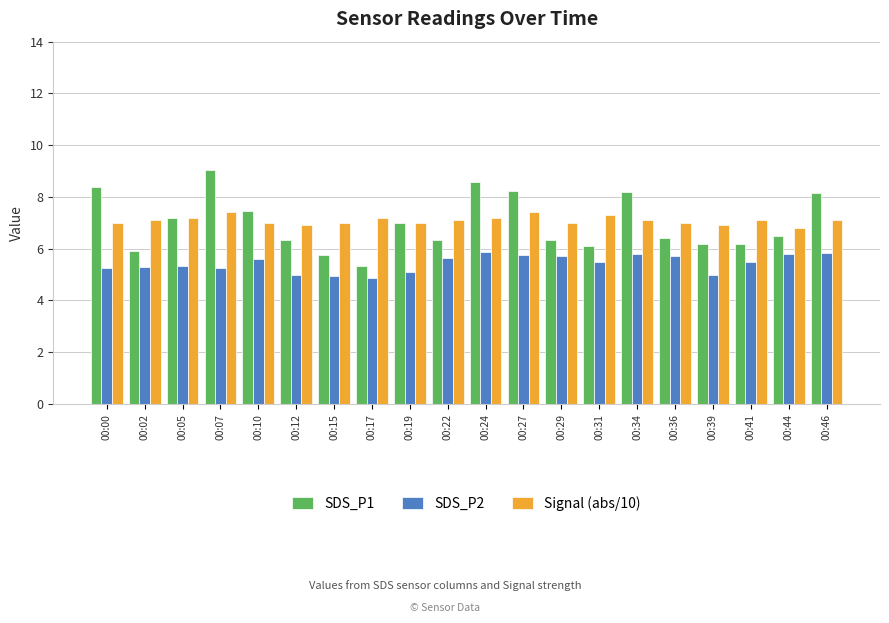

Which series has the widest spread of values?

SDS_P1